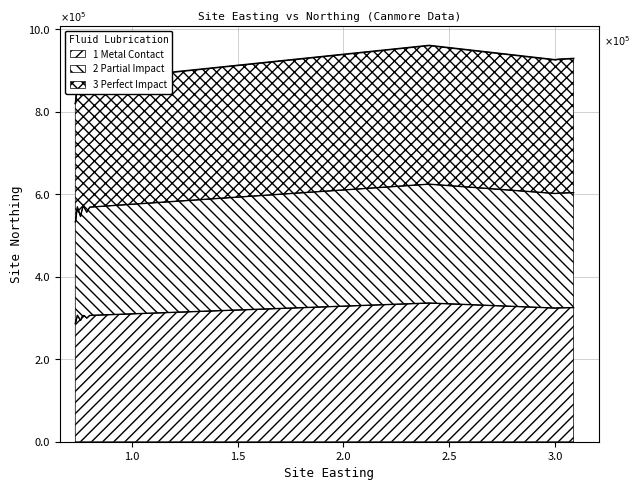

Does the chart have visible grid lines?

Yes